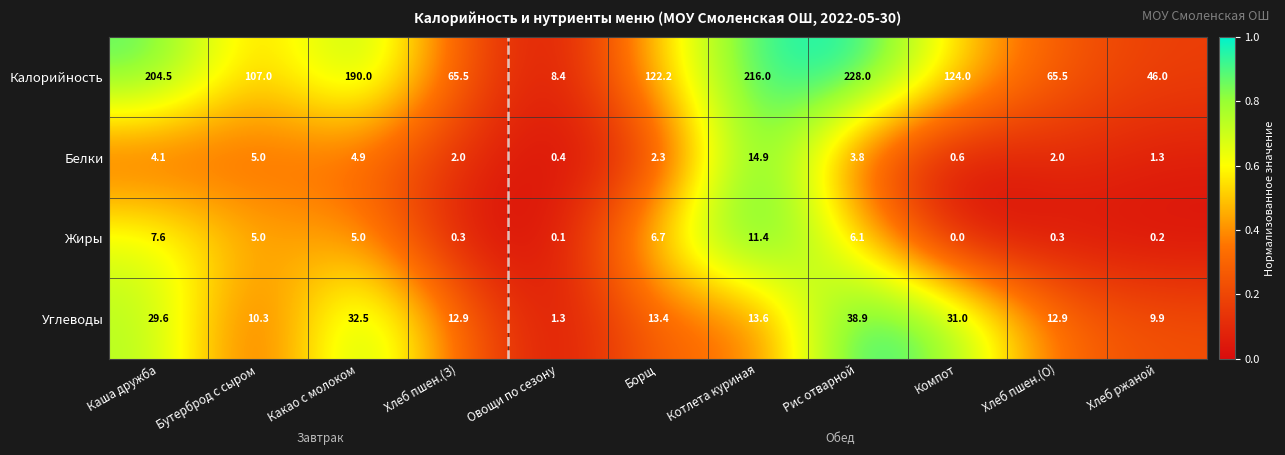

What is the difference between the maximum and minimum values in the Углеводы series?

37.6